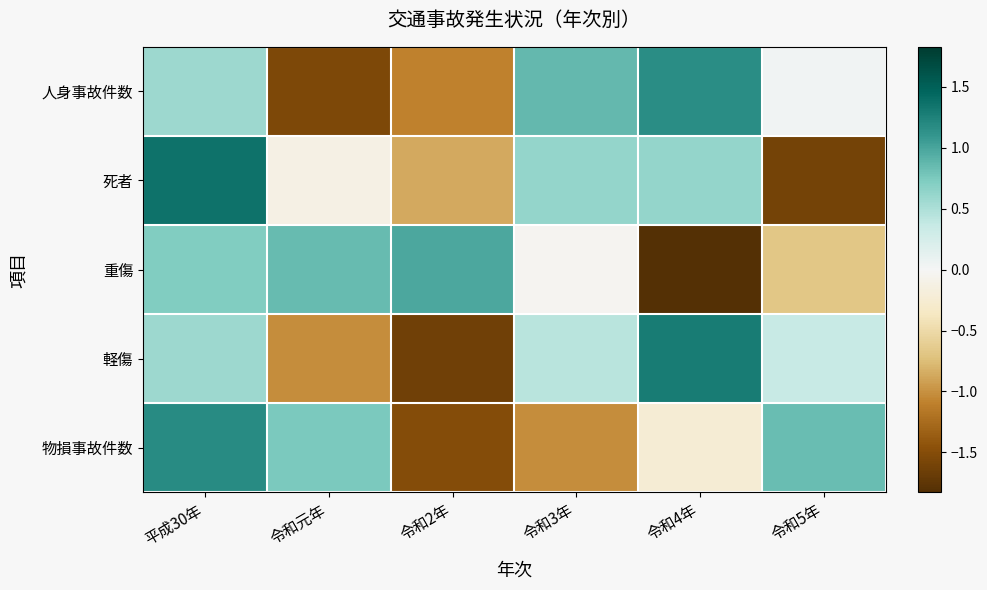

Count the number of categories in the chart.

6